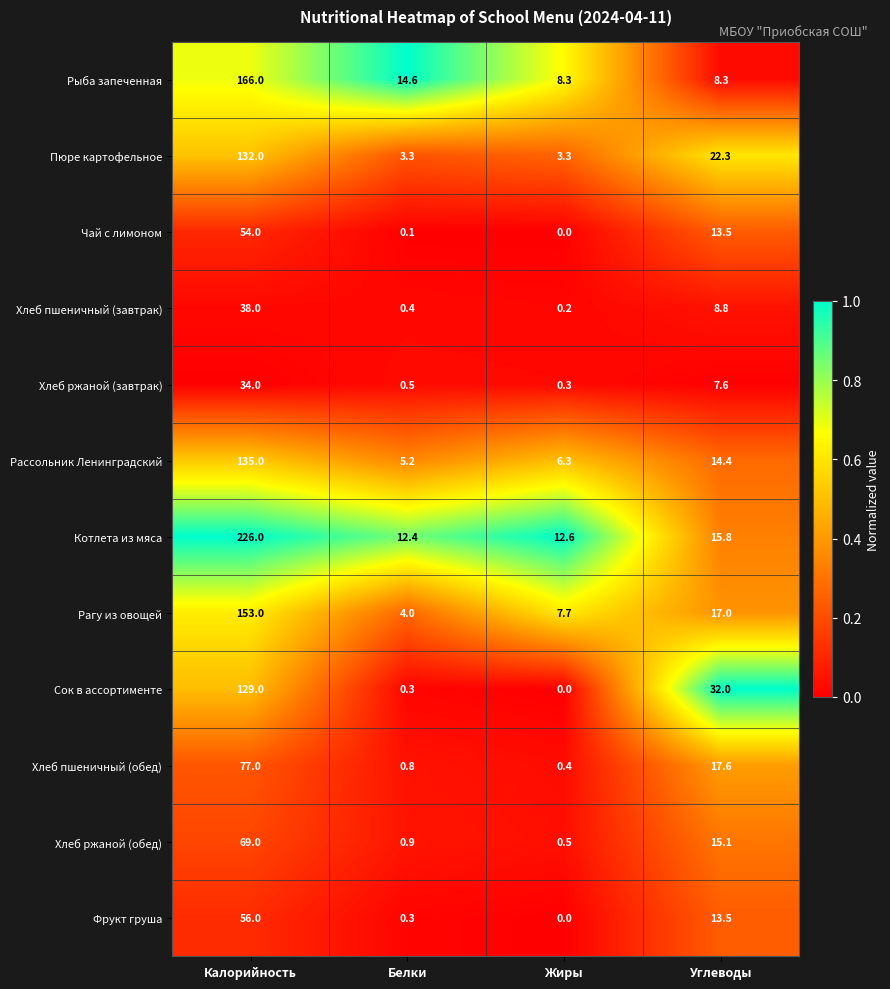

What is the difference between the highest and lowest values at Калорийность?

192.0